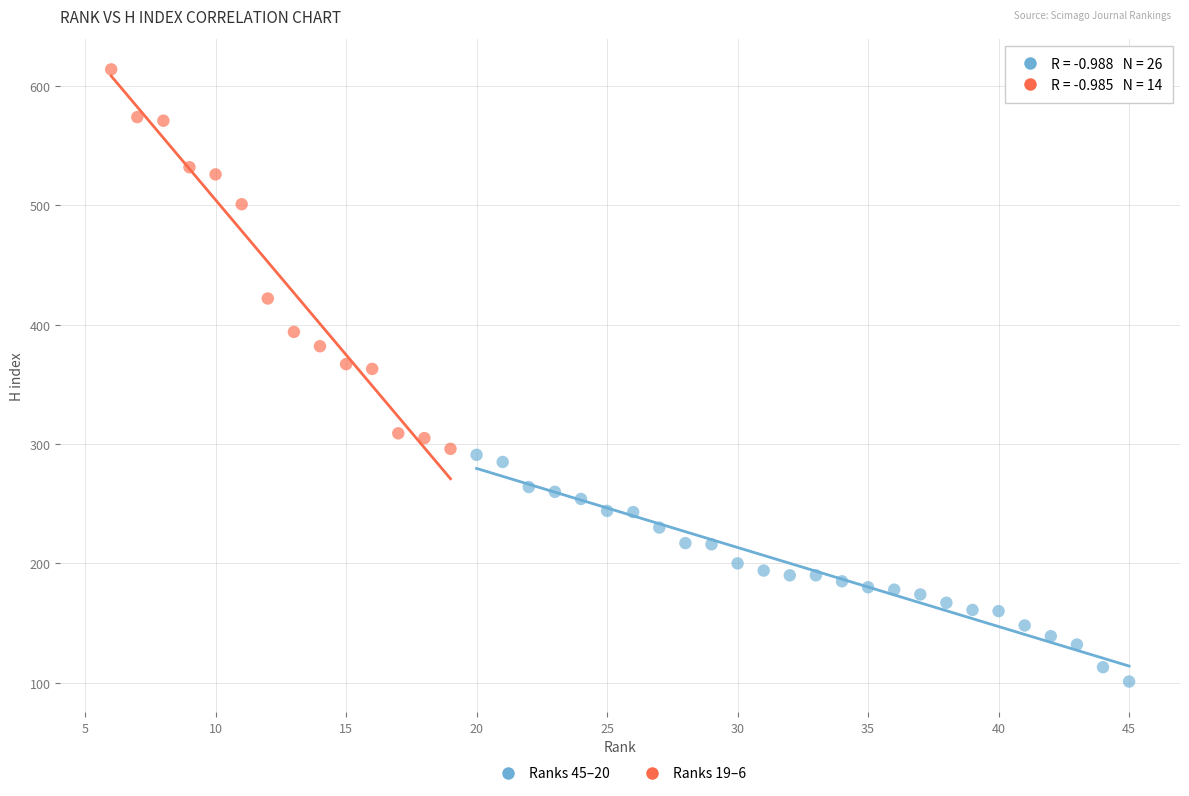

Which series has the widest spread of Y values?

Ranks 19–6